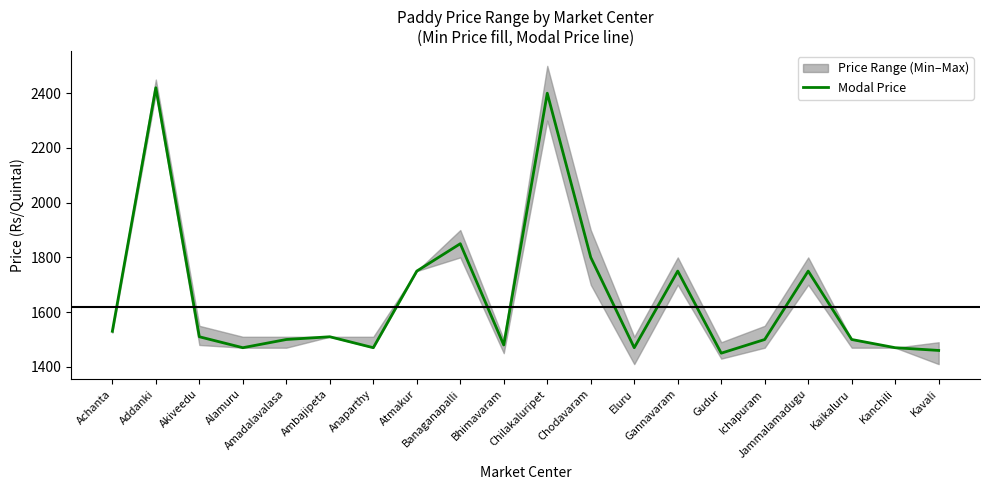

Reading right to left, extract all data points from this chart.

1460	1470	1500	1750	1500	1450	1750	1470	1800	2400	1480	1850	1750	1470	1510	1500	1470	1510	2420	1530